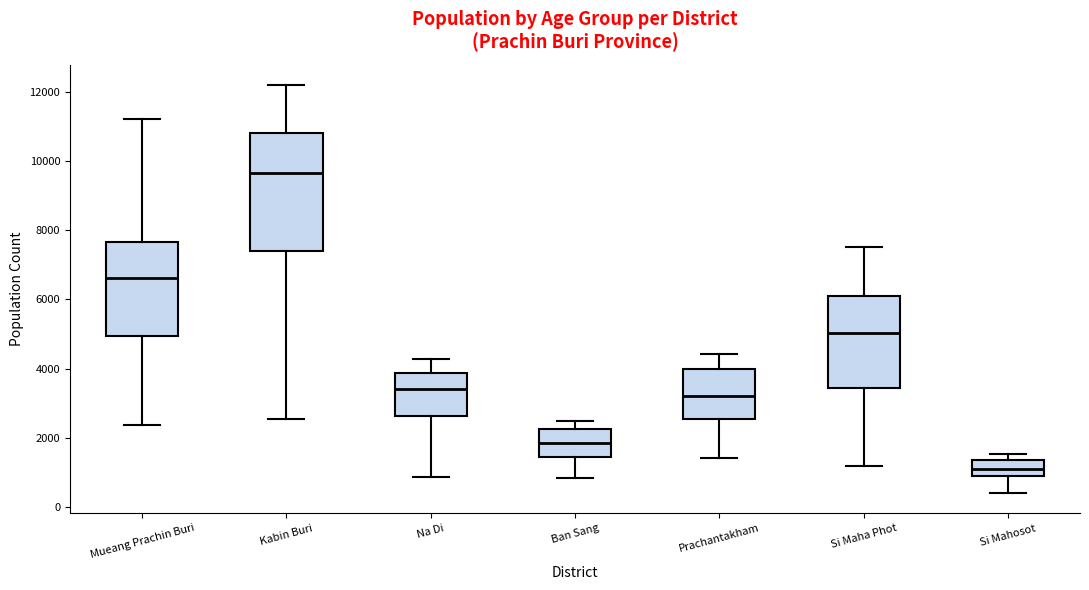

Comparing the boxes themselves (not the whiskers), which one is the tallest?

Kabin Buri